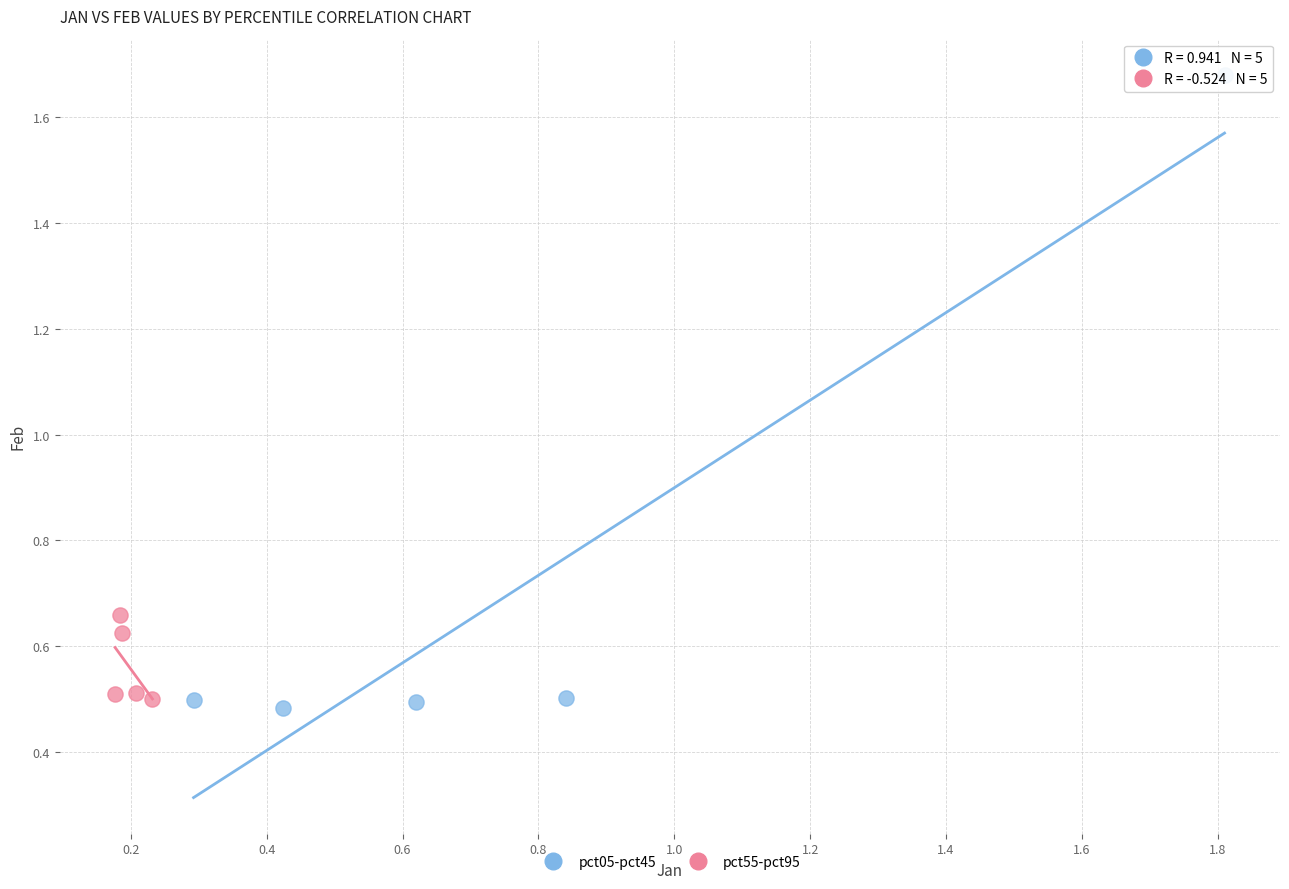

Which series has the largest Y range (max minus min)?

pct05-pct45